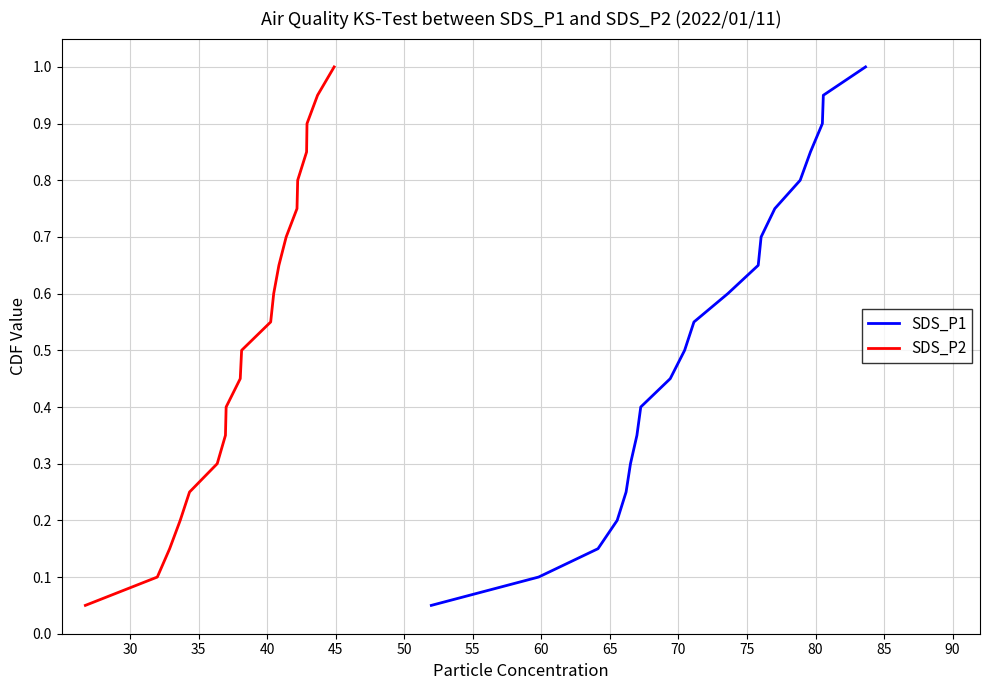

What is the difference between the second highest and minimum values in the SDS_P2 series?

0.9